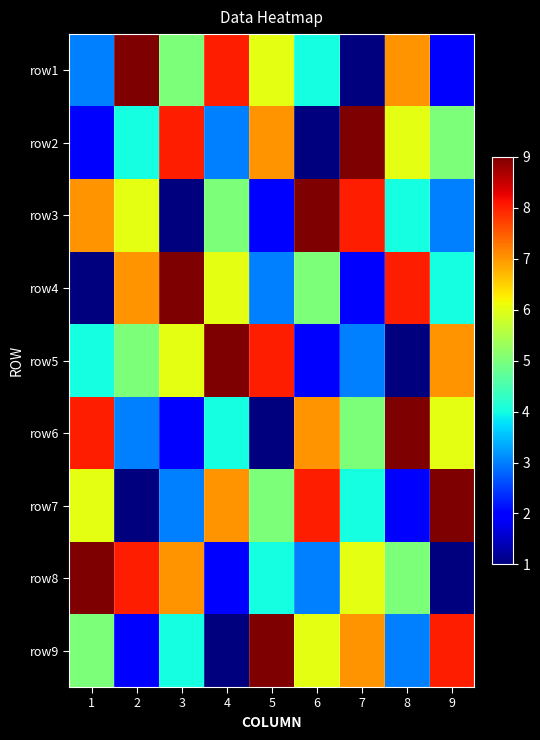

What is the spread (max minus min) of values at 5?

8